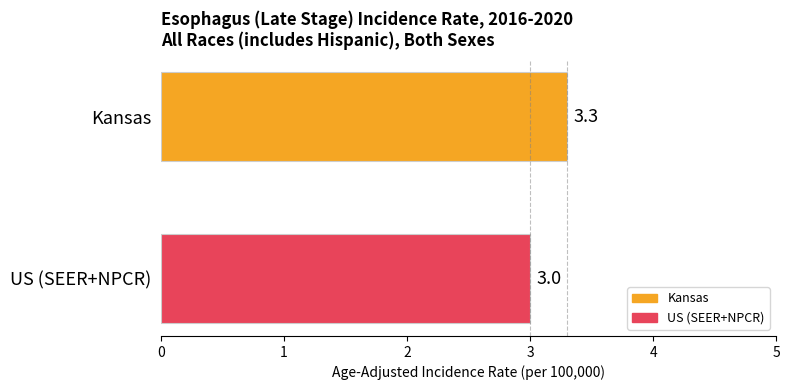

Is it true that the value at Kansas is 5.6?

False